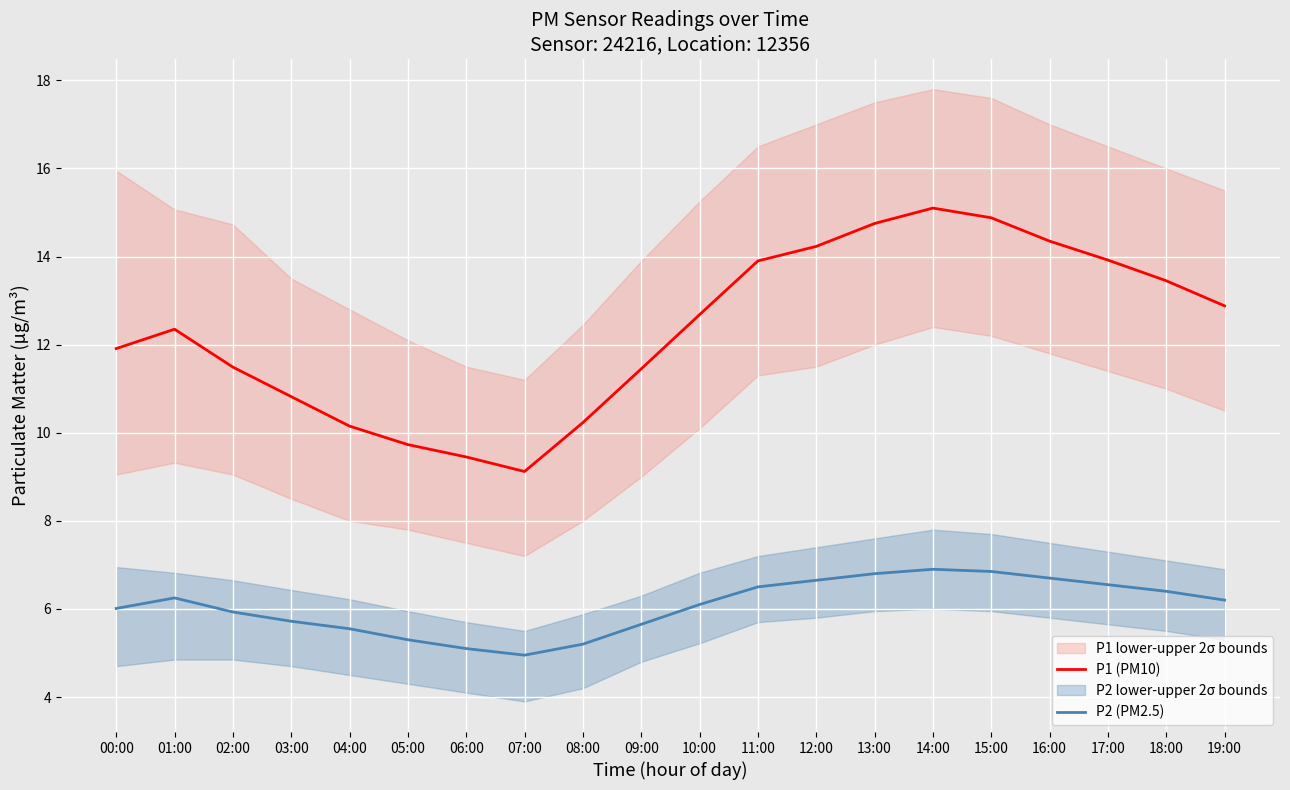

What is the average value of the P2 (PM2.5) series?

6.1